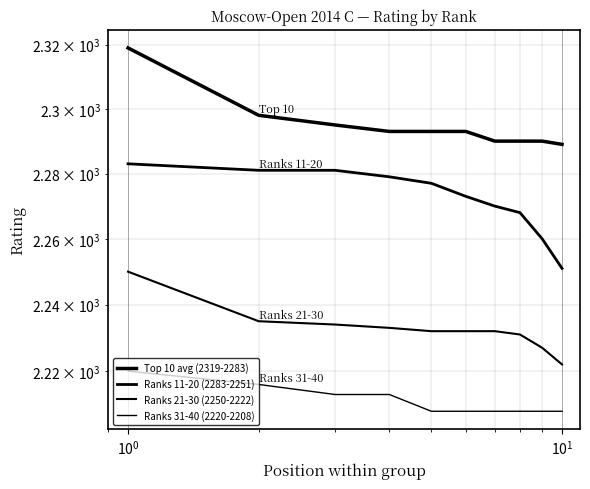

Which series changed the most between $\mathdefault{10^{2}}$ and 9?

Ranks 11-20 (2283-2251)